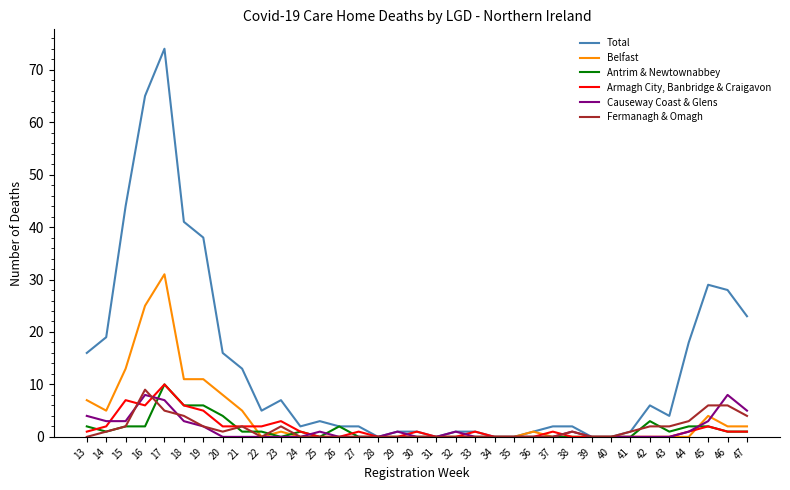

What is the highest value of the Armagh City, Banbridge & Craigavon series?

10